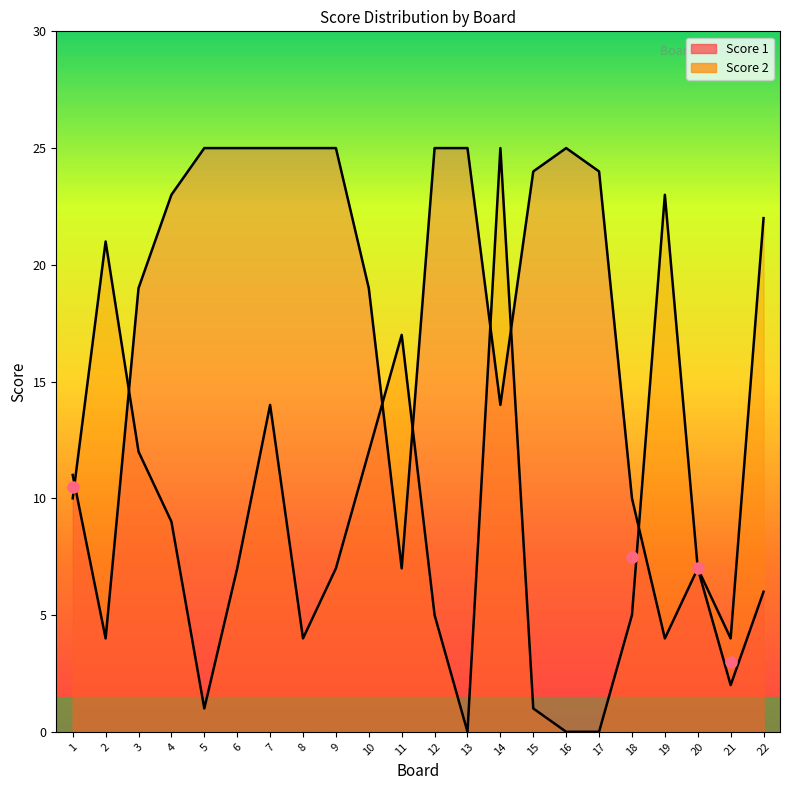

What are all the series names shown in the legend?

Score 1, Score 2